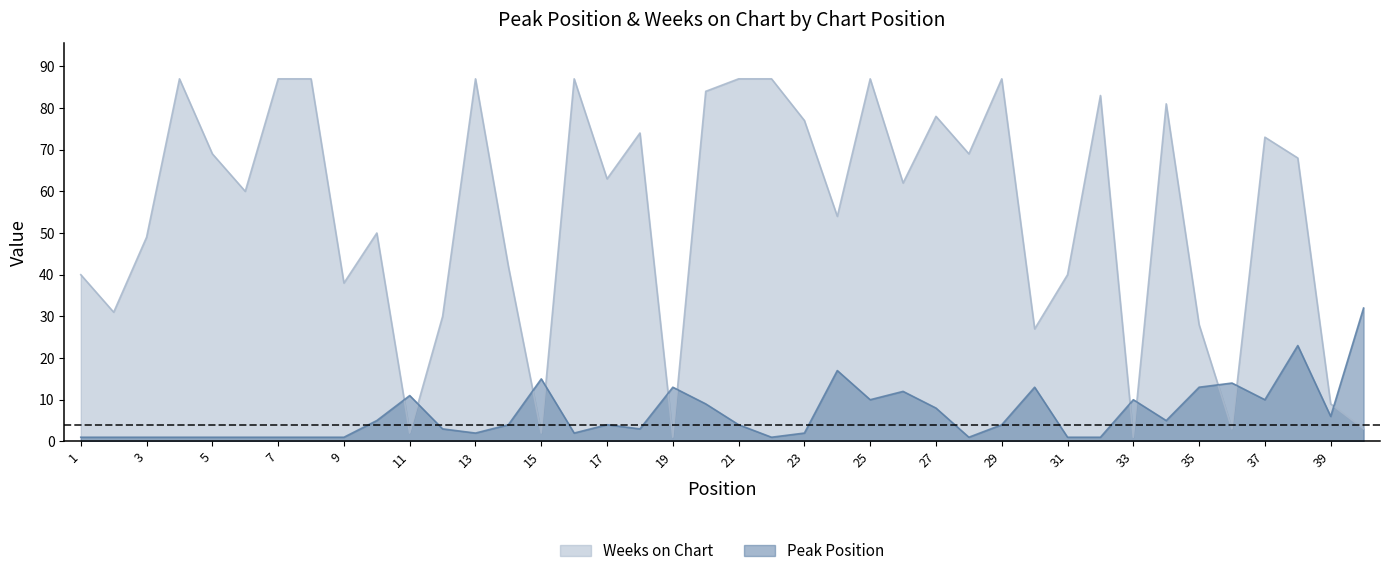

At which category is the sum across all series the highest?

25